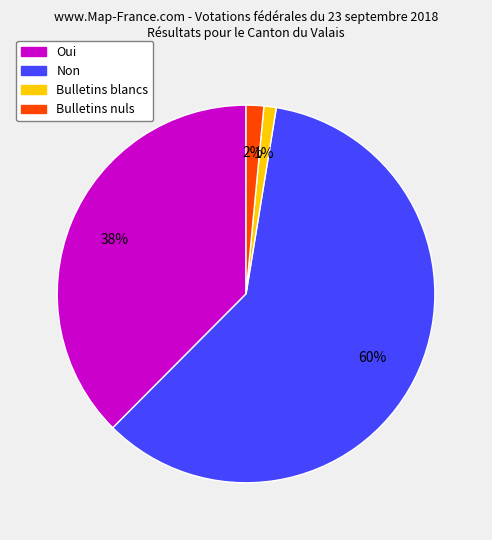

The Oui slice represents 52% of the pie. True or false?

False